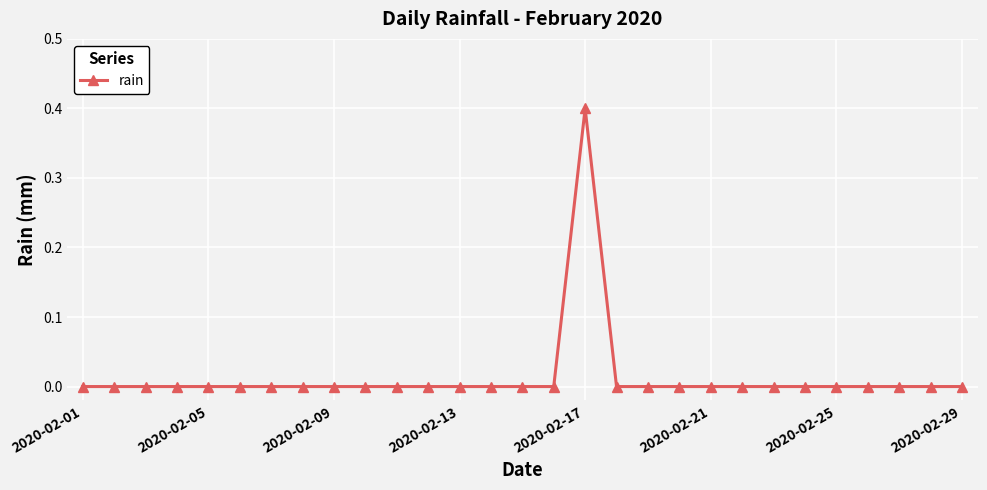

True or false: there are more than 0 points higher than both neighbors.

True